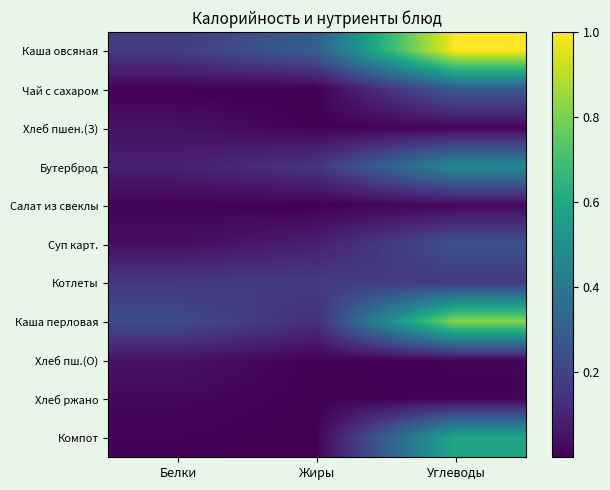

What is the spread (max minus min) of values at Белки?

0.2